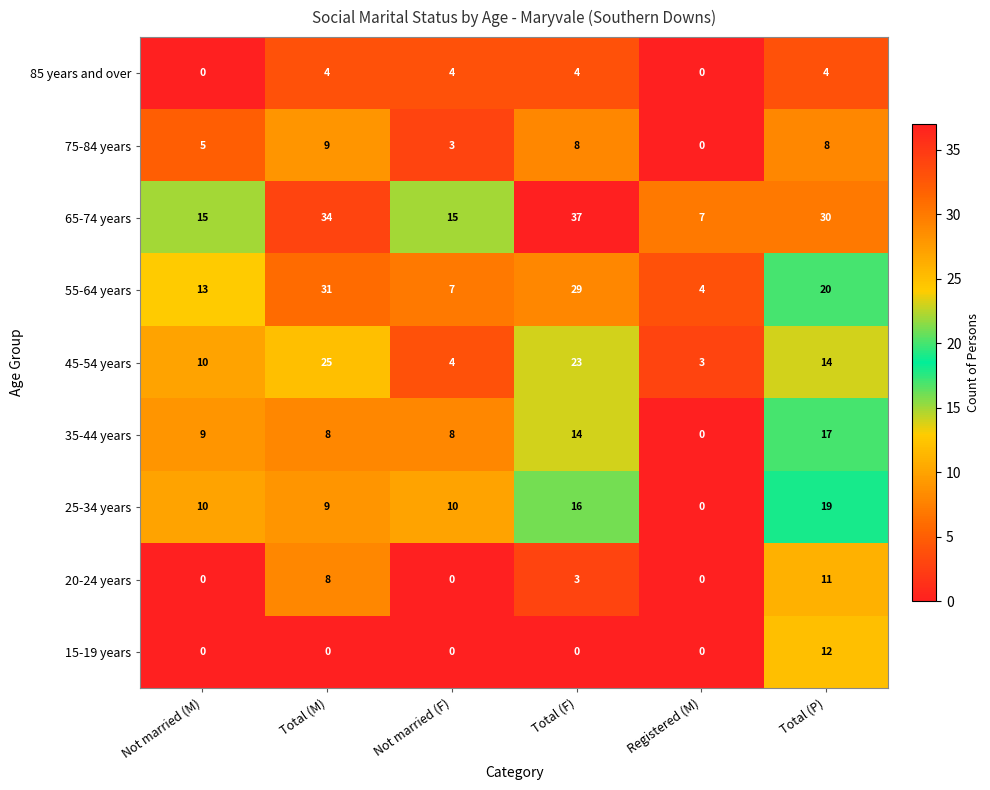

Which label corresponds to the largest value in the chart?

Total (F)